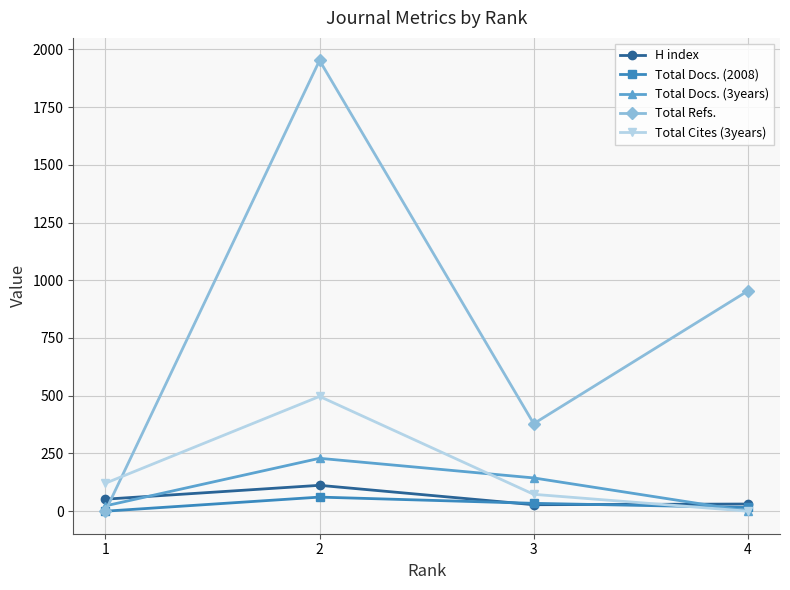

True or false: Total Cites (3years) has a value of 121 at 1.

True